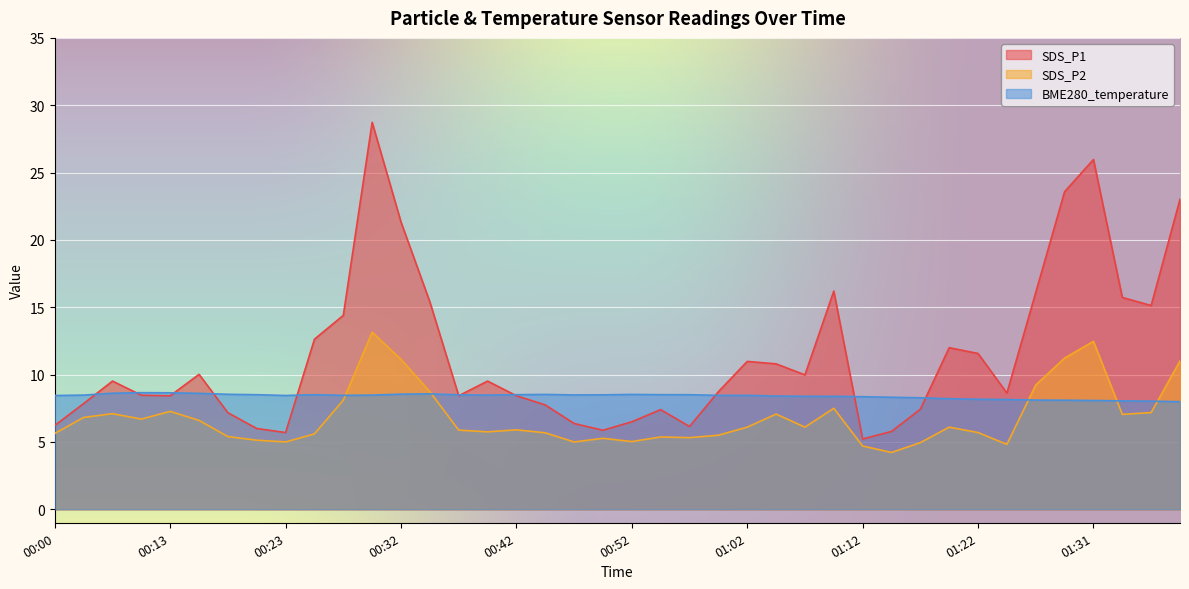

At which category does the chart reach its minimum across all series?

01:14